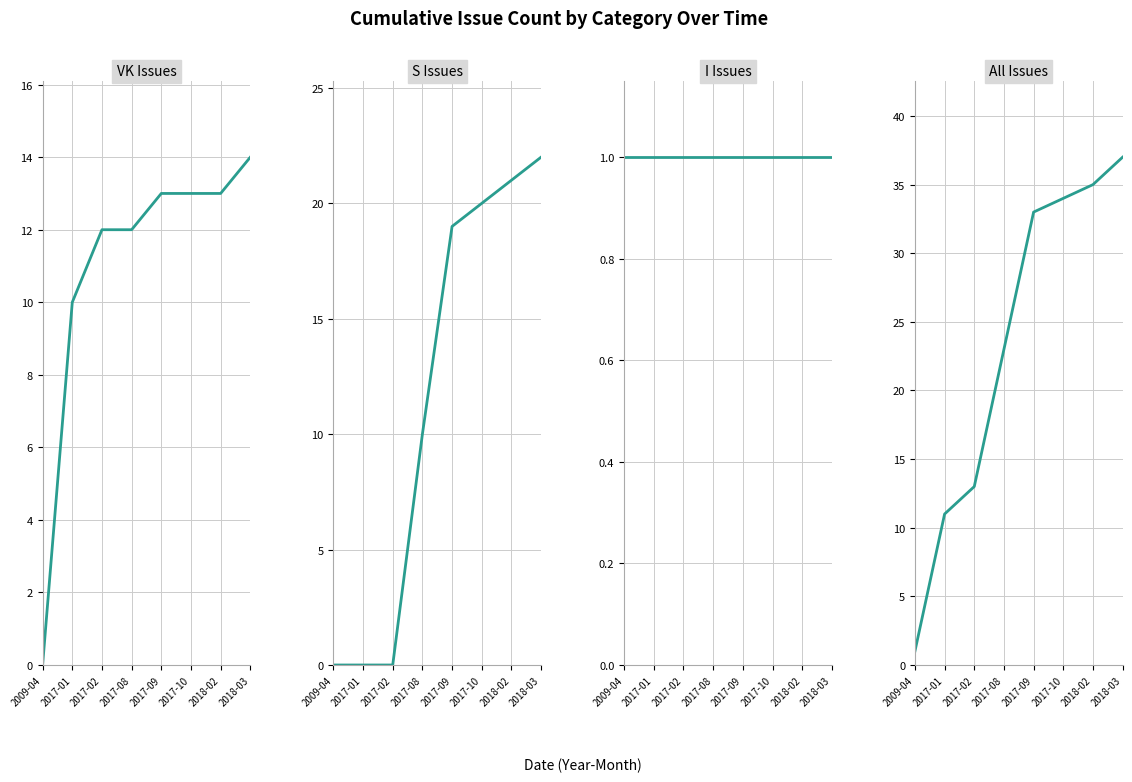

True or false: I and ALL intersect in this chart.

False